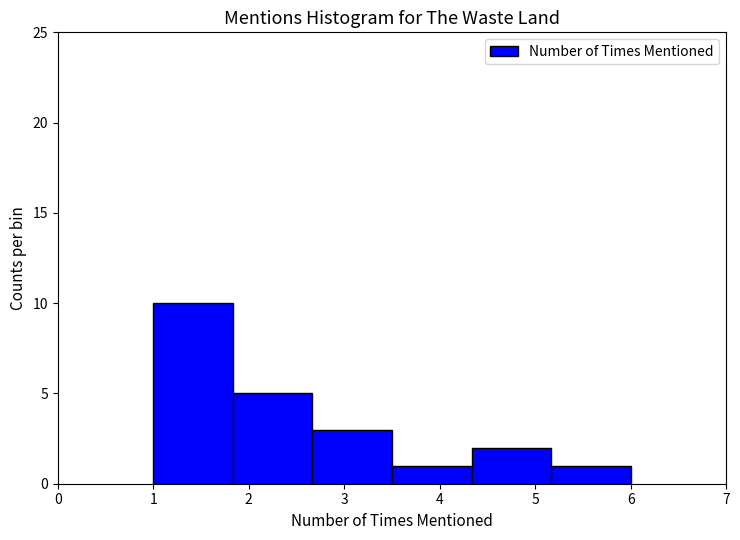

Which range on the x-axis has the tallest bar?

1.0 to 1.8